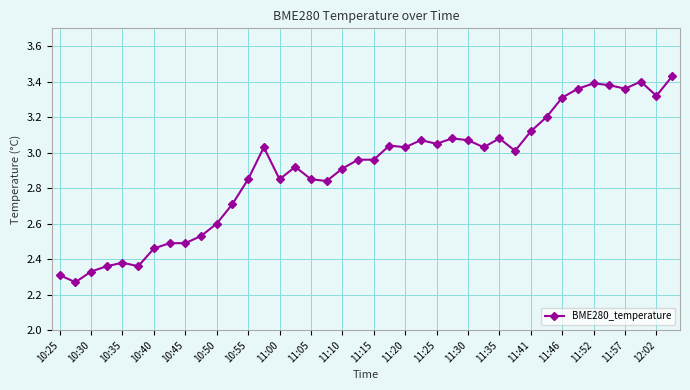

What is the difference between the second highest and second lowest values?

1.1